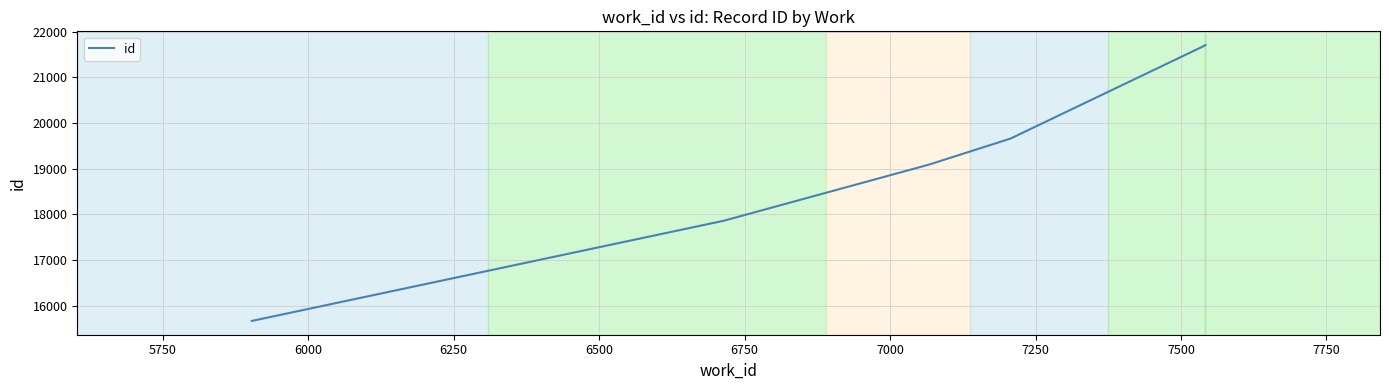

Is it true that the value at 7250 is 34430?

False